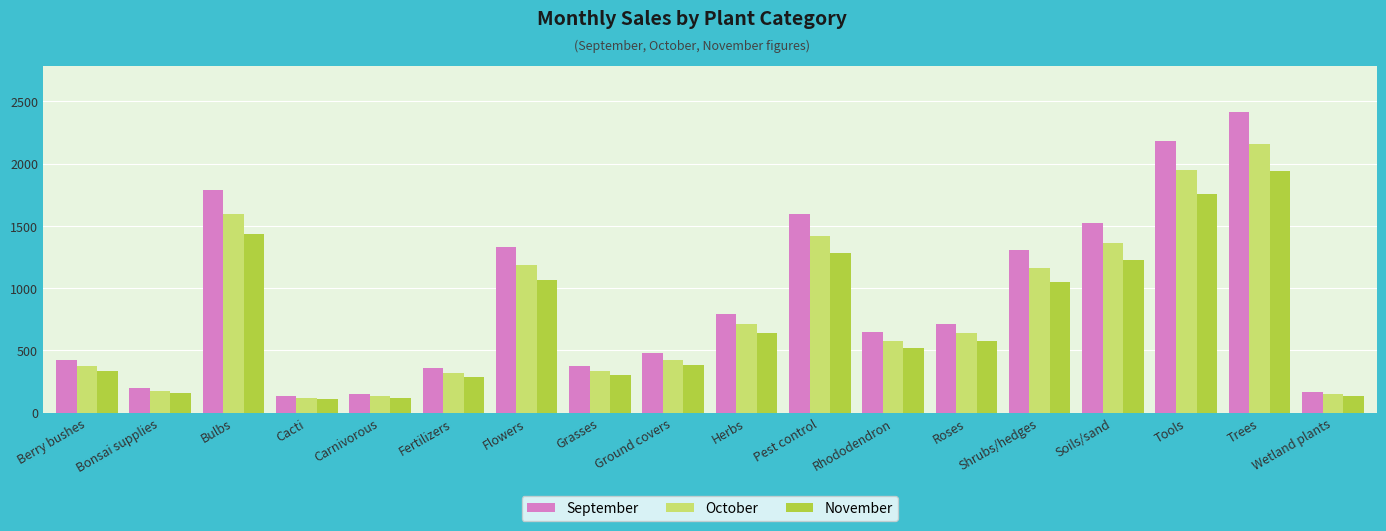

Is it true that September equals 1304.7 at Shrubs/hedges?

True